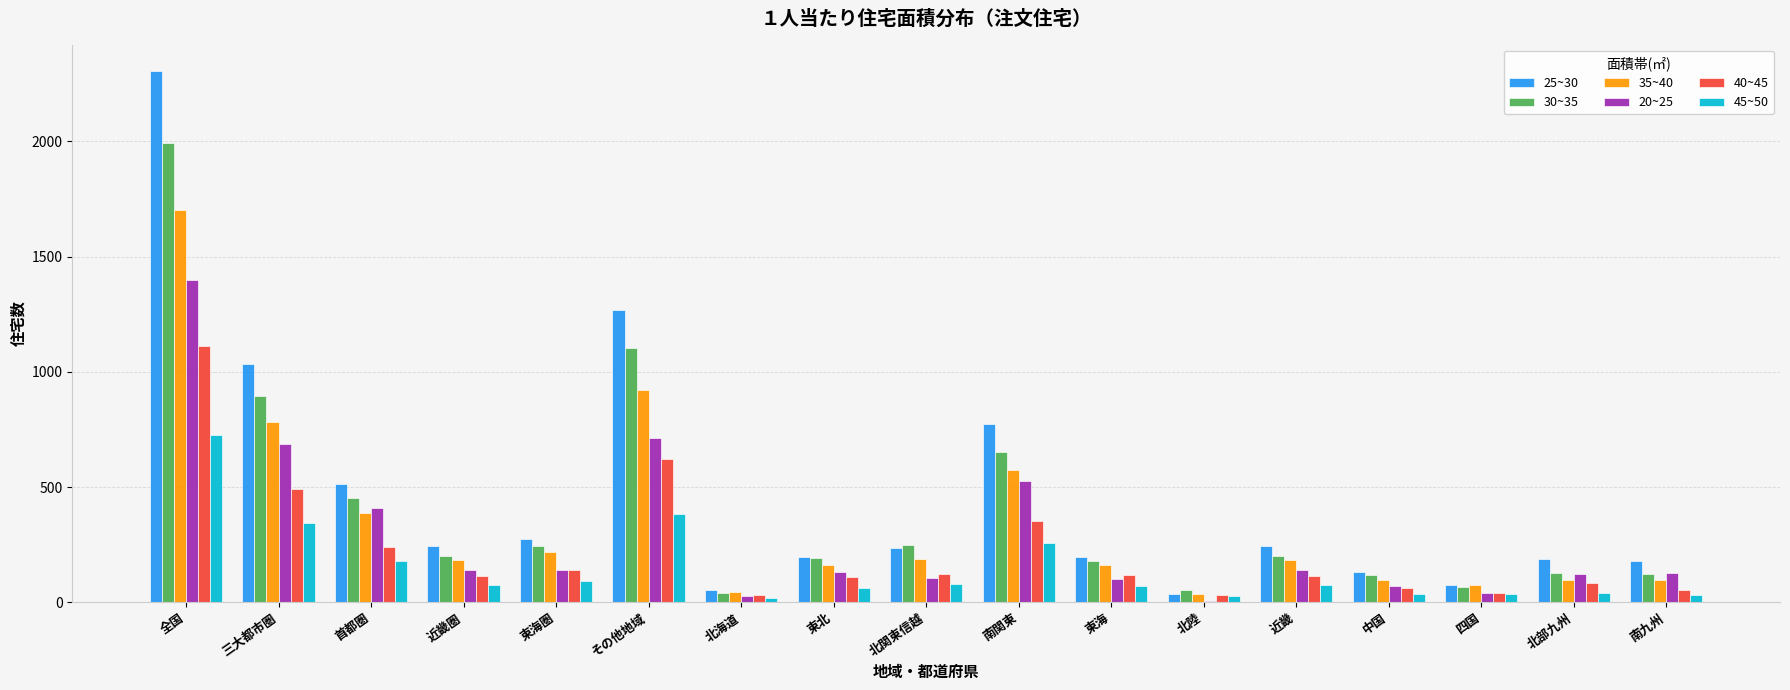

At which category does the chart reach its peak across all series?

全国